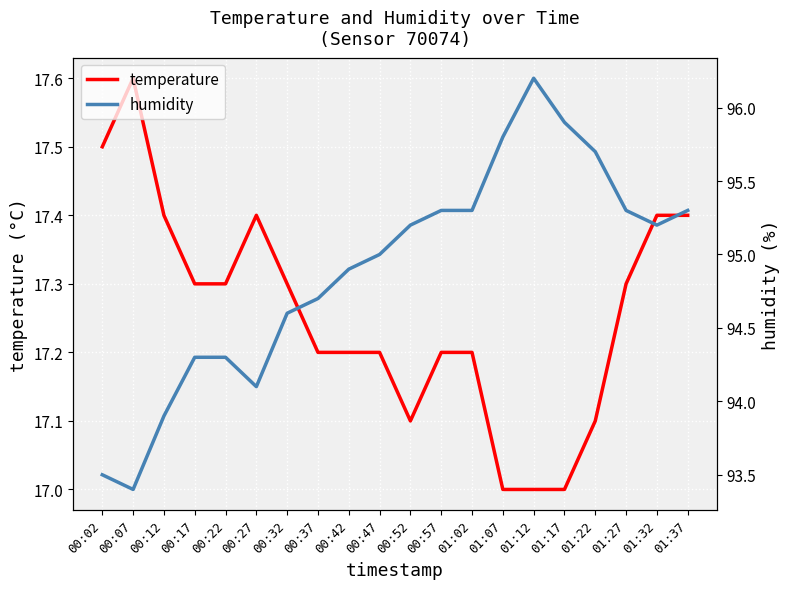

How many interior local valleys does the humidity series have?

3